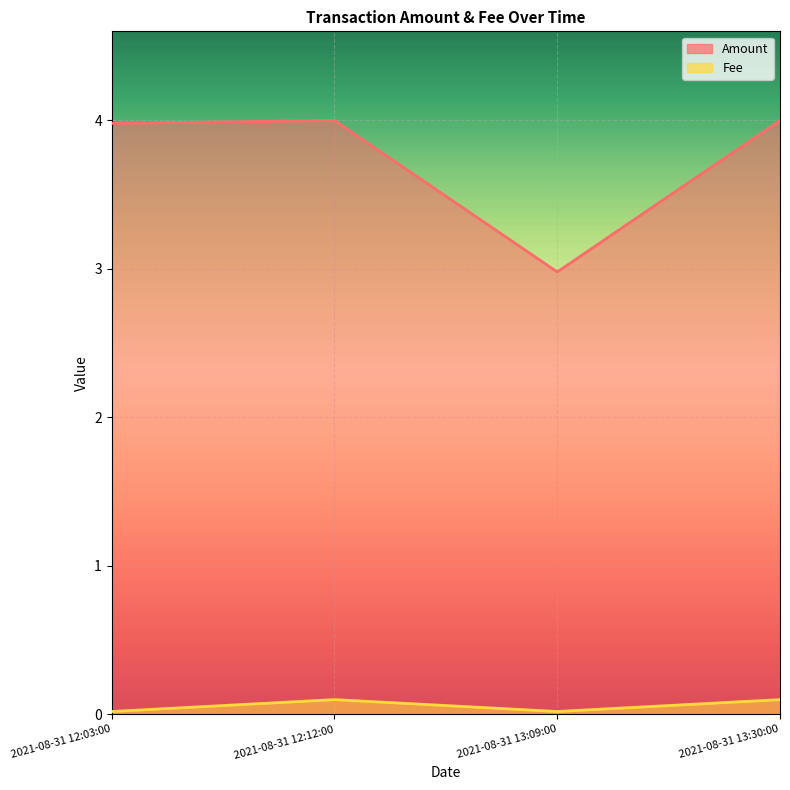

What is the average value of the Amount series?

3.7